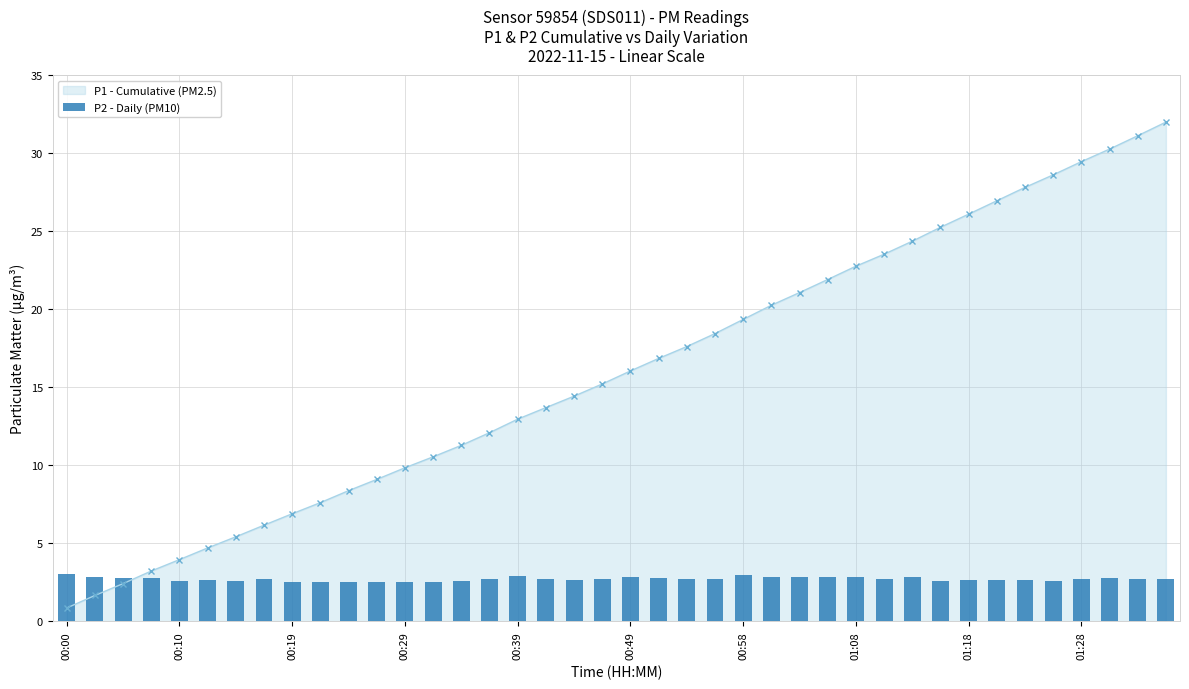

At which label does P1 - Cumulative (PM2.5) reach its minimum?

00:00